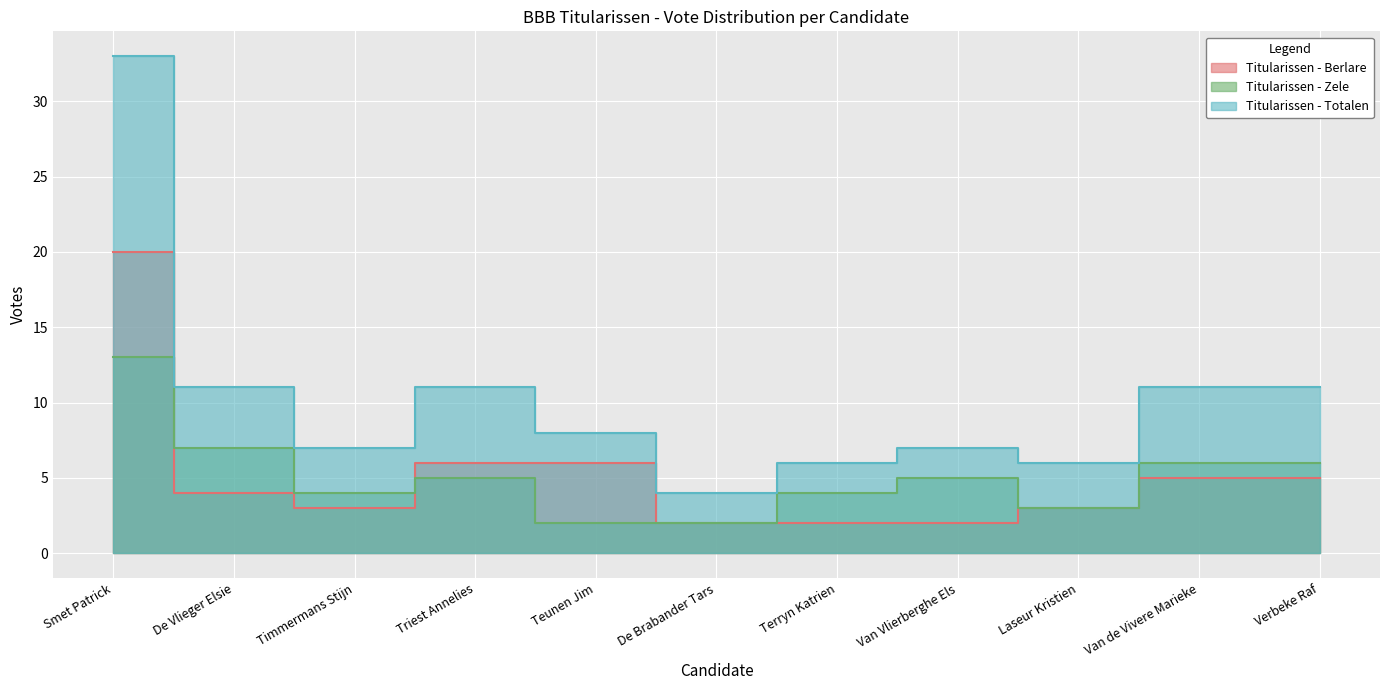

What is the value of the Titularissen - Zele point at the 5th from the left?

2